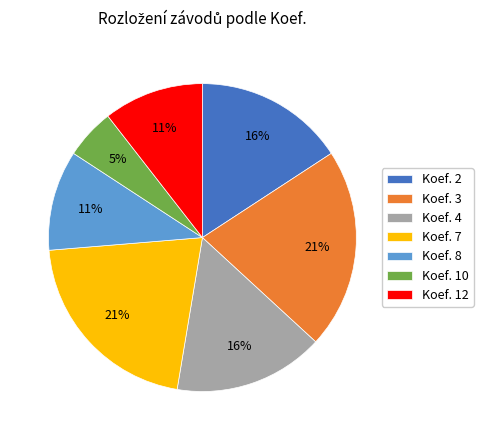

Which has a higher value, Koef. 8 or Koef. 3?

Koef. 3